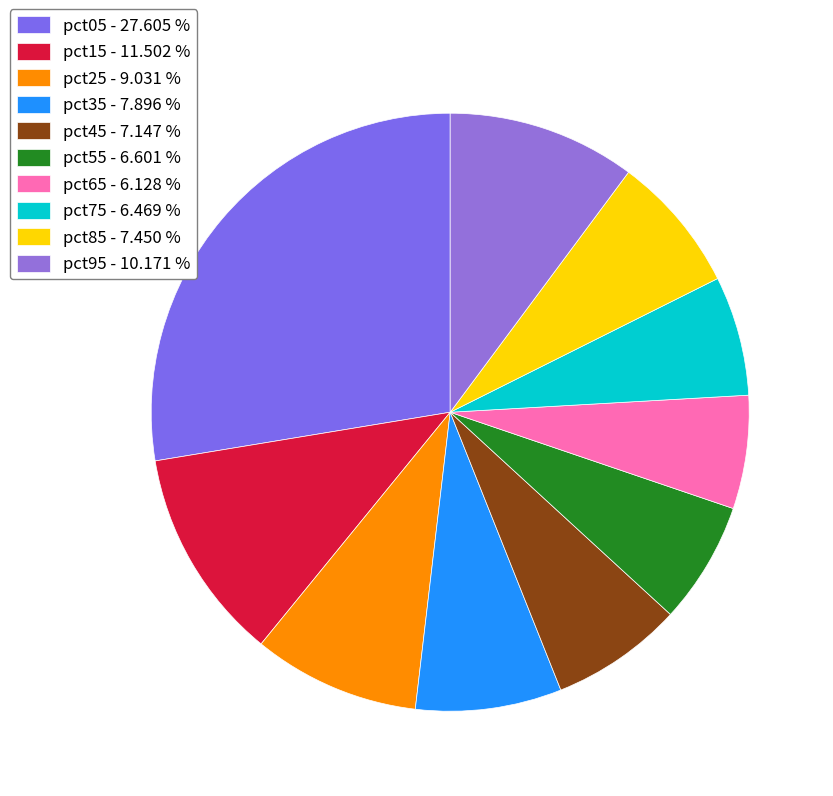

The pct05 slice represents 21% of the pie. True or false?

False